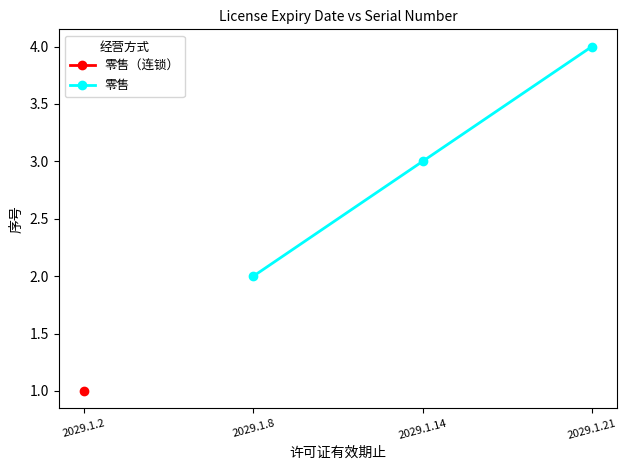

List the labels in order of 零售 value, smallest first.

2029.1.8, 2029.1.14, 2029.1.21